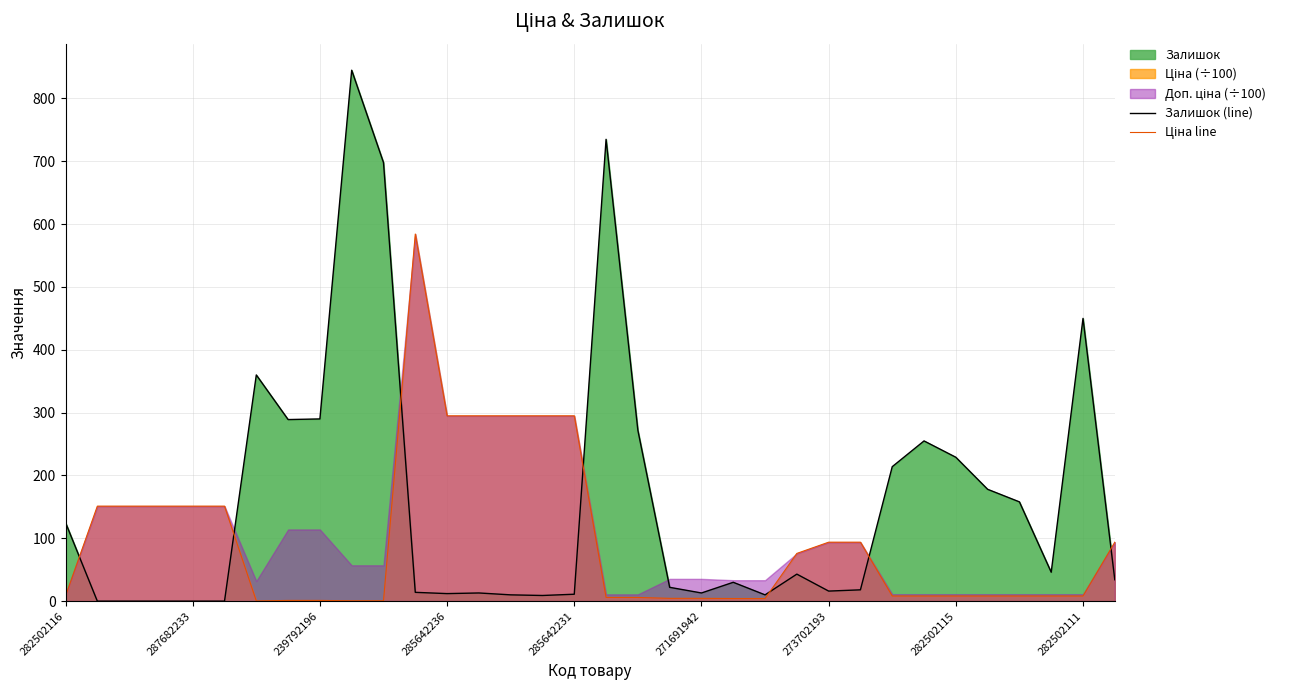

Reading left to right, extract all data points from this chart.

Залишок (line): 125.0	0.0	0.0	0.0	0.0	0.0	360.0	289.0	290.0	845.0	698.0	14.0	12.0	13.0	10.0	9.0	11.0	735.0	272.0	22.0	13.0	30.0	10.0	43.0	16.0	18.0	214.0	255.0	229.0	178.0	158.0	46.0	450.0	34.0
Ціна line: 8.2	151.2	151.2	151.2	151.2	151.2	0.3	1.1	1.1	0.6	0.6	584.3	294.9	294.9	294.9	294.9	294.9	5.9	5.9	4.4	4.4	4.2	4.2	76.0	93.8	93.8	8.2	8.2	8.2	8.2	8.2	8.2	8.2	93.8